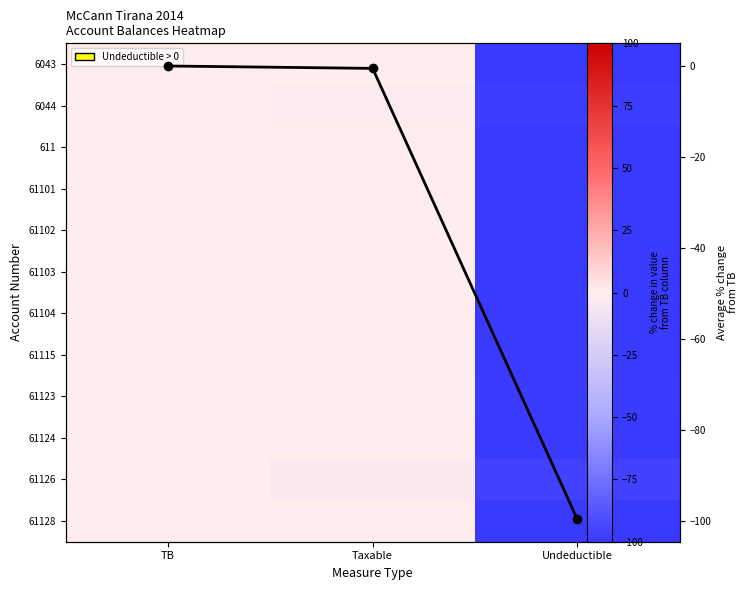

Which category has the highest value in the 61102 series?

TB